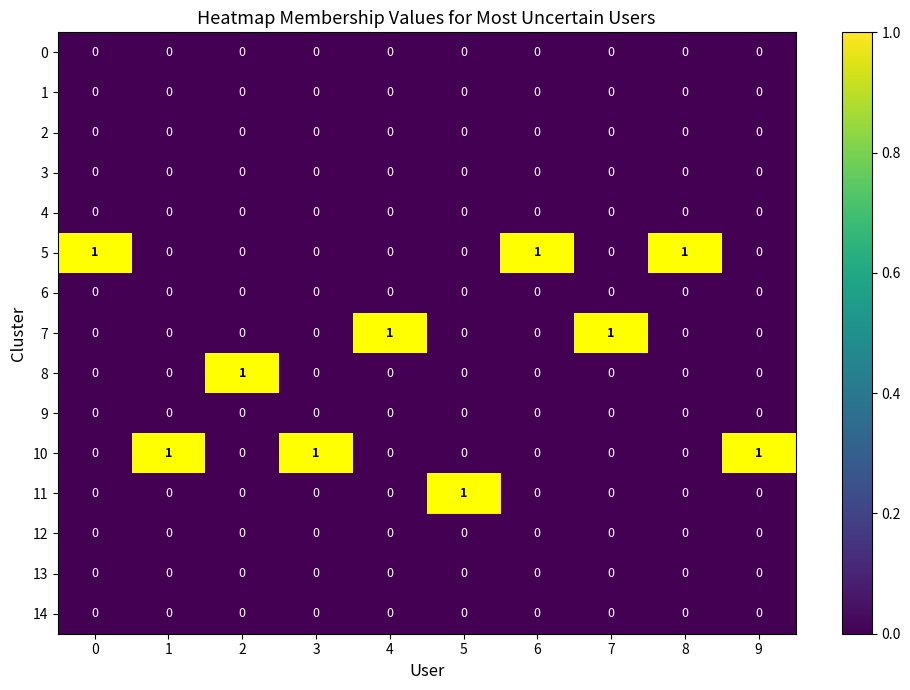

Count the 7 values in the range 0 to 1.

10